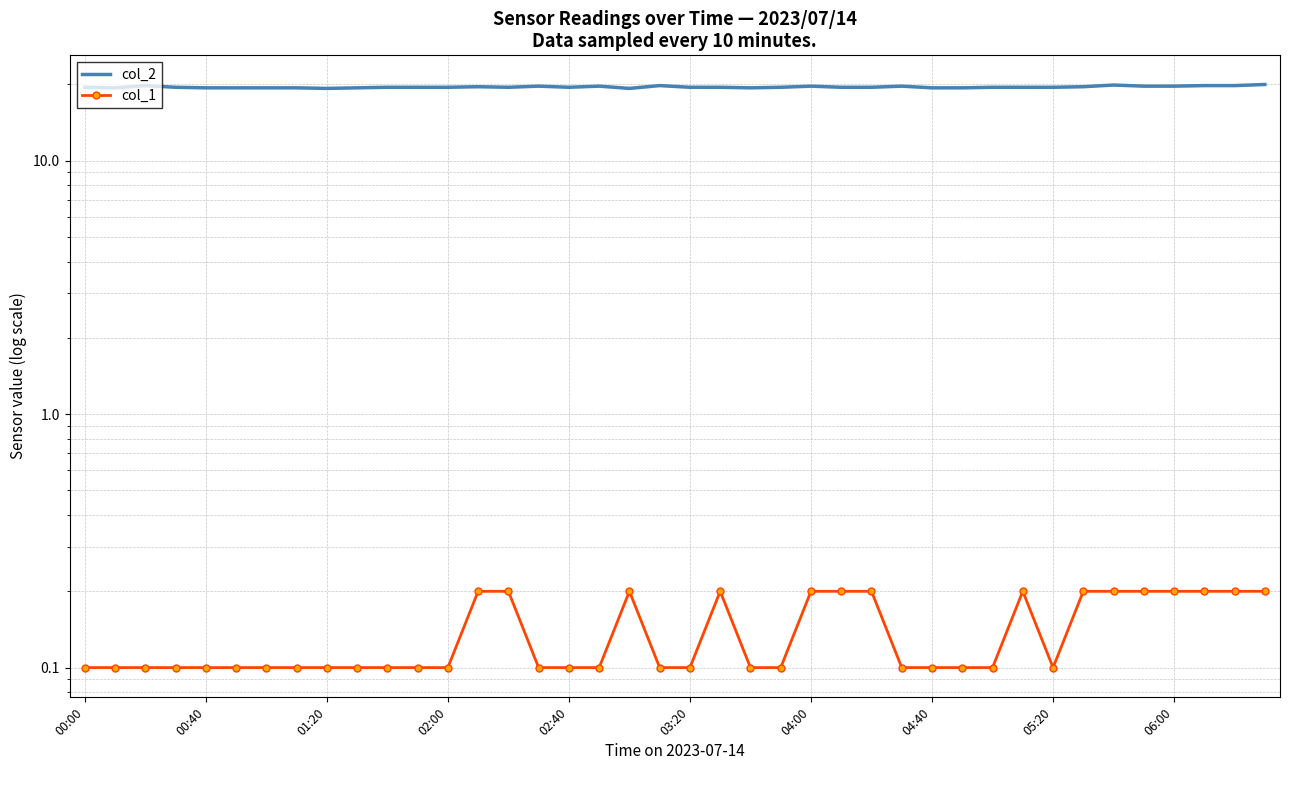

Reading left to right, list all the values displayed in this chart.

col_2: 19.5	19.4	19.8	19.5	19.4	19.4	19.4	19.4	19.3	19.4	19.5	19.5	19.5	19.6	19.5	19.7	19.5	19.7	19.3	19.8	19.5	19.5	19.4	19.5	19.7	19.5	19.5	19.7	19.4	19.4	19.5	19.5	19.5	19.6	19.9	19.7	19.7	19.8	19.8	20.0
col_1: 0.1	0.1	0.1	0.1	0.1	0.1	0.1	0.1	0.1	0.1	0.1	0.1	0.1	0.2	0.2	0.1	0.1	0.1	0.2	0.1	0.1	0.2	0.1	0.1	0.2	0.2	0.2	0.1	0.1	0.1	0.1	0.2	0.1	0.2	0.2	0.2	0.2	0.2	0.2	0.2